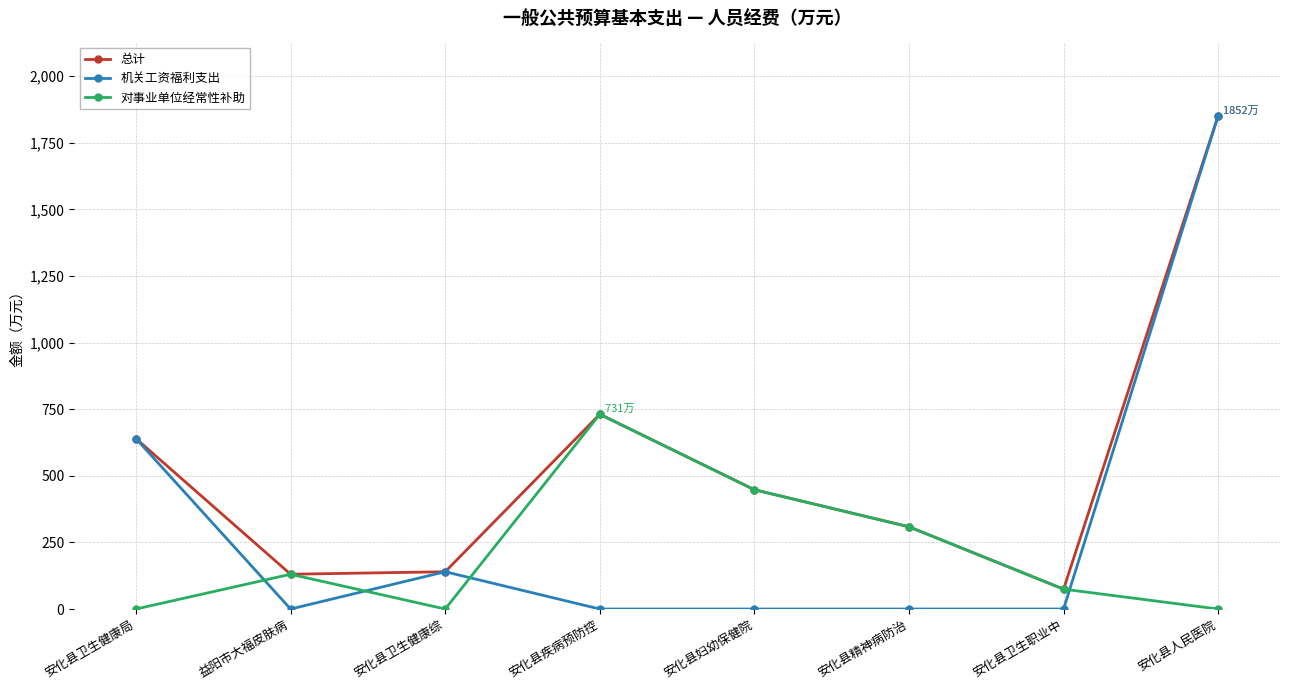

How many times do 机关工资福利支出 and 对事业单位经常性补助 cross each other?

4